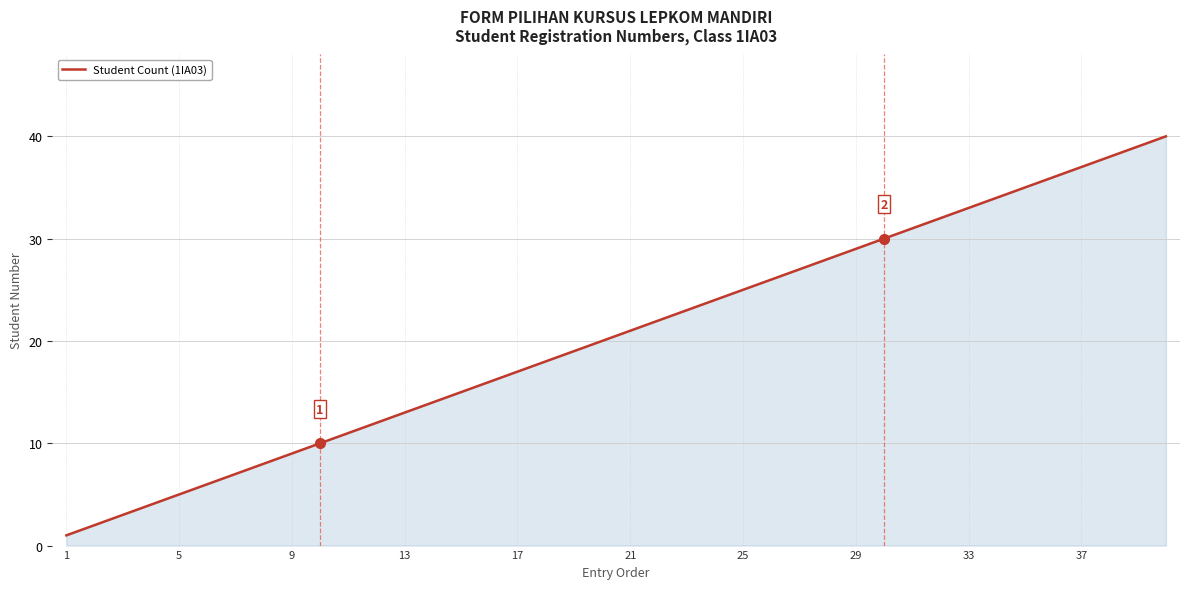

What is the greatest value displayed?

40